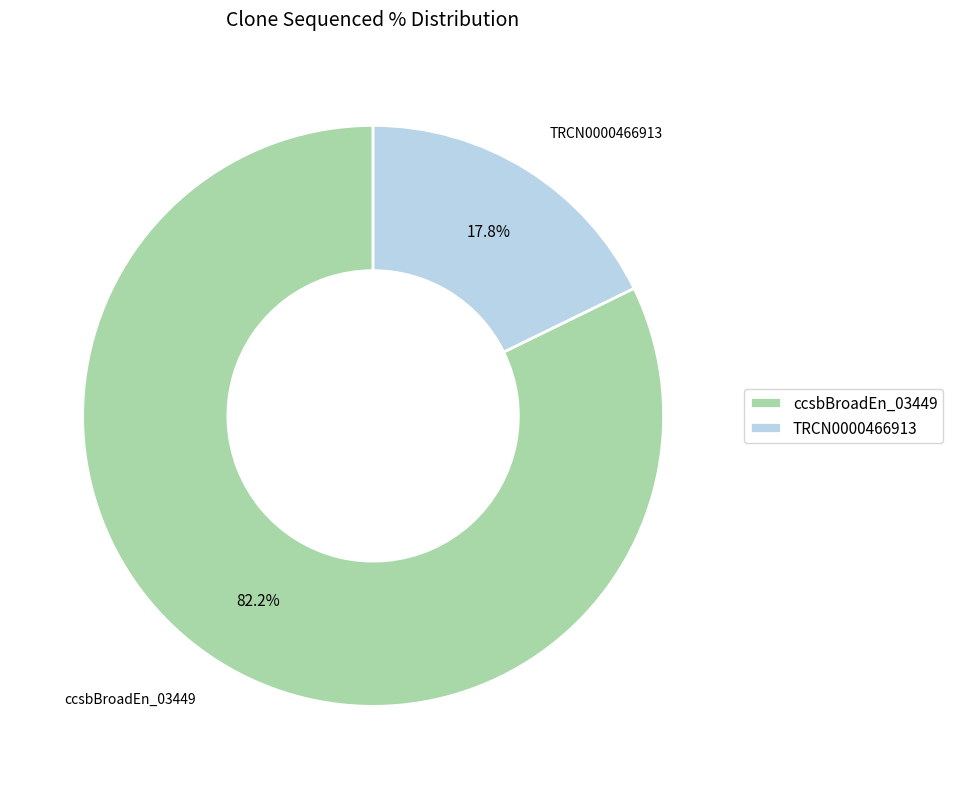

To the nearest percent, what is the difference between the ccsbBroadEn_03449 and TRCN0000466913 slice percentages?

64%